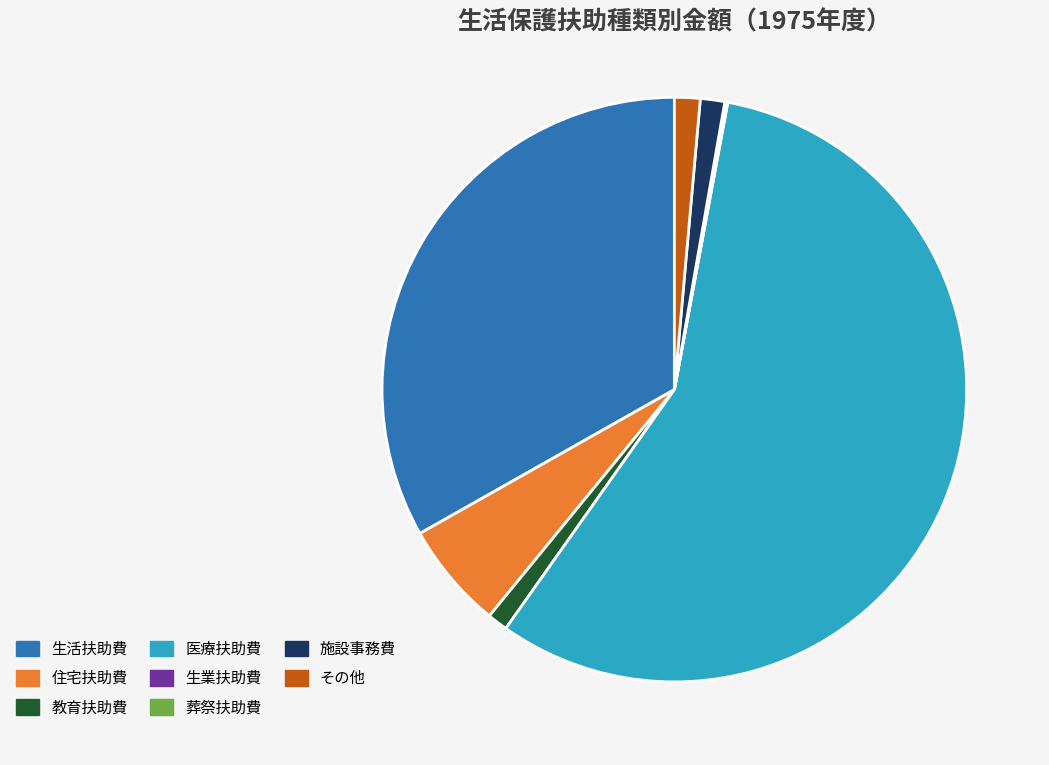

Between 生活扶助費 and 施設事務費, which is larger?

生活扶助費